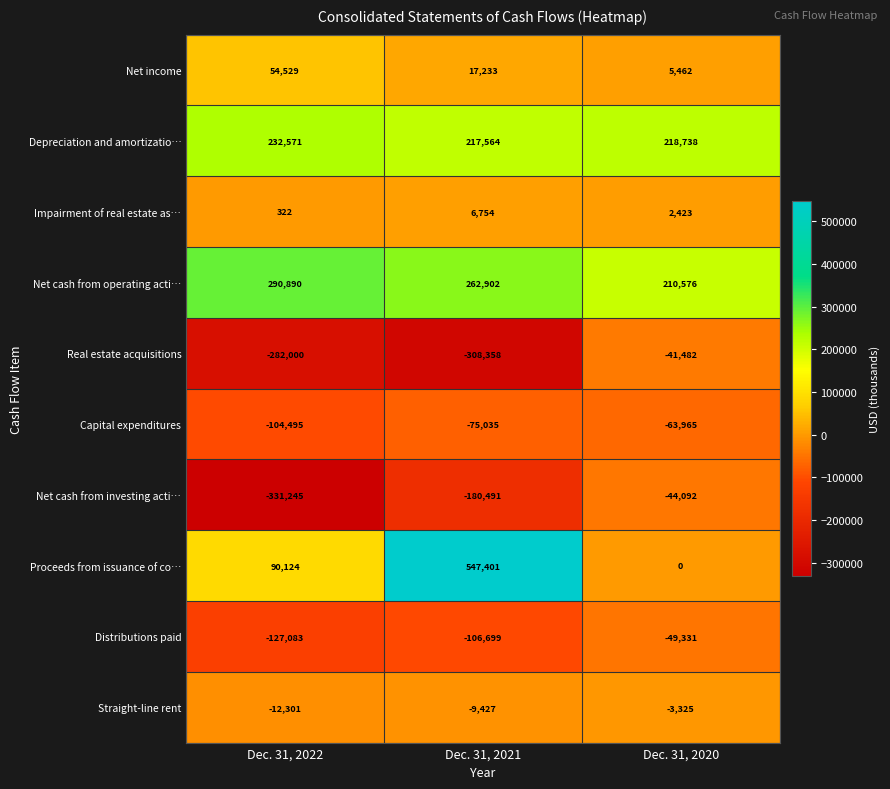

Where is Depreciation and amortizatio… nearest to the value 225067?

Dec. 31, 2020